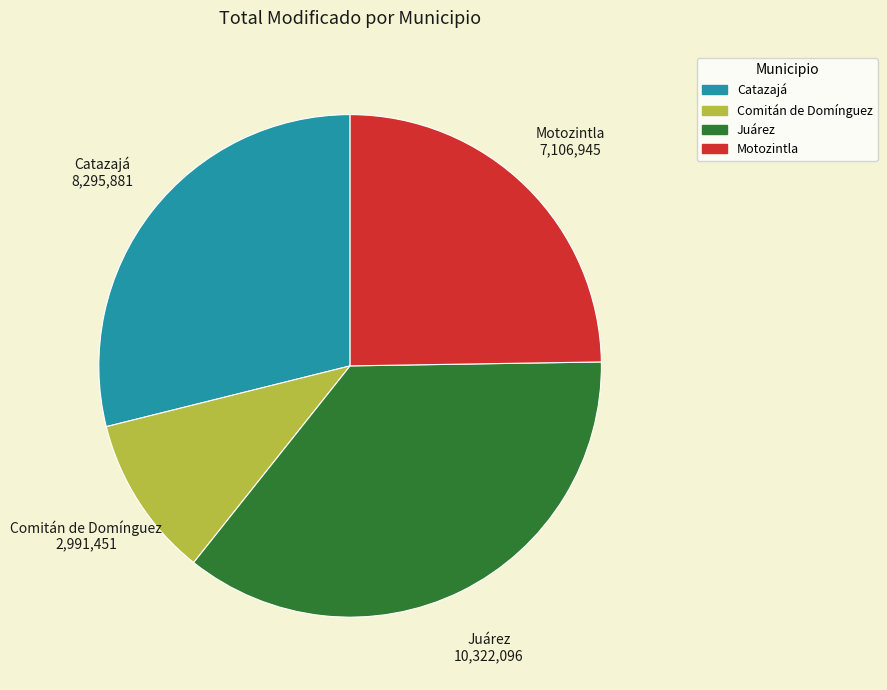

How many slices are in this pie chart?

4